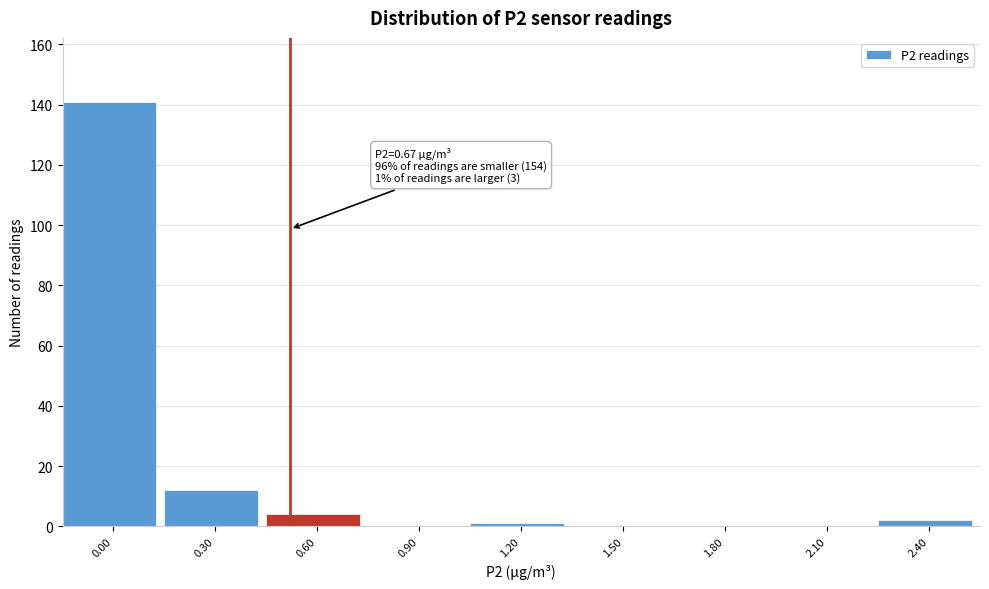

Reading left to right, what are all the values shown in this chart?

0.00=141	0.30=12	0.60=4	0.90=0	1.20=1	1.50=0	1.80=0	2.10=0	2.40=2